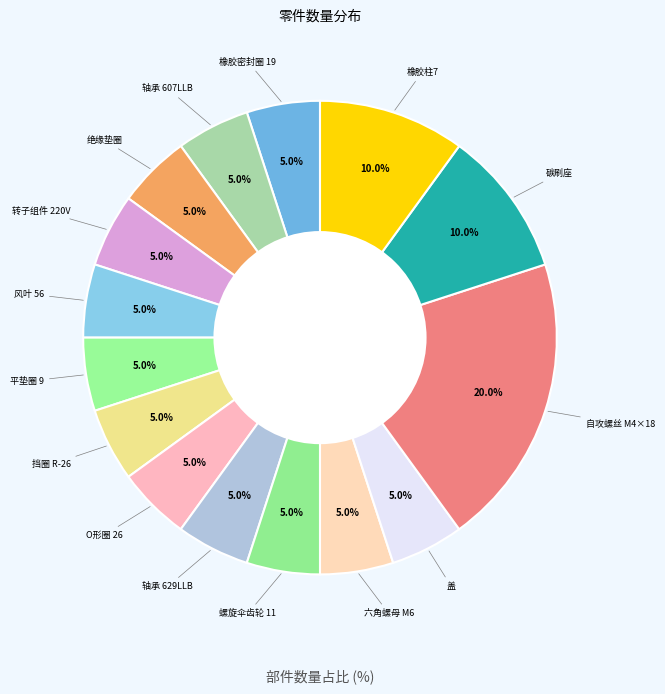

How many slices are in this pie chart?

15